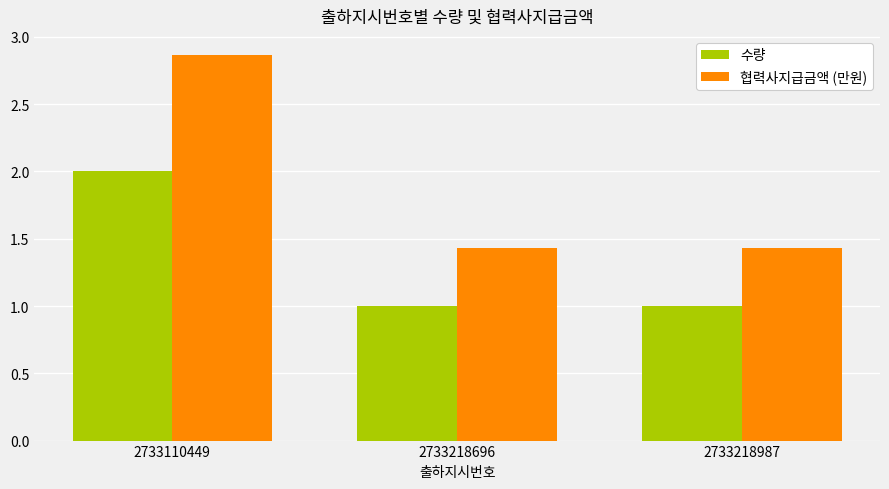

What is the difference between the highest and lowest values at 2733110449?

0.9